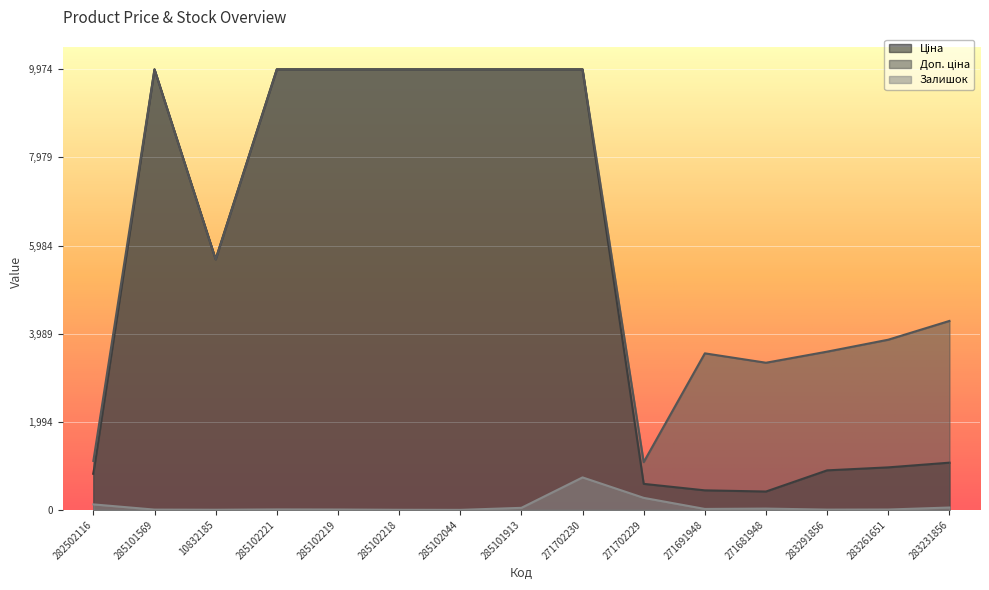

How many lines are shown in the chart?

3